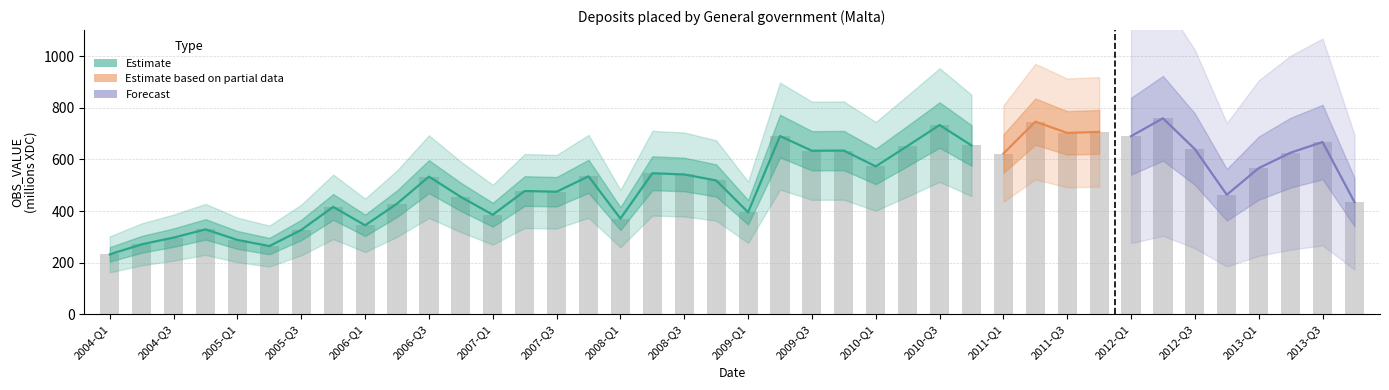

What is the smallest value displayed?

232.4